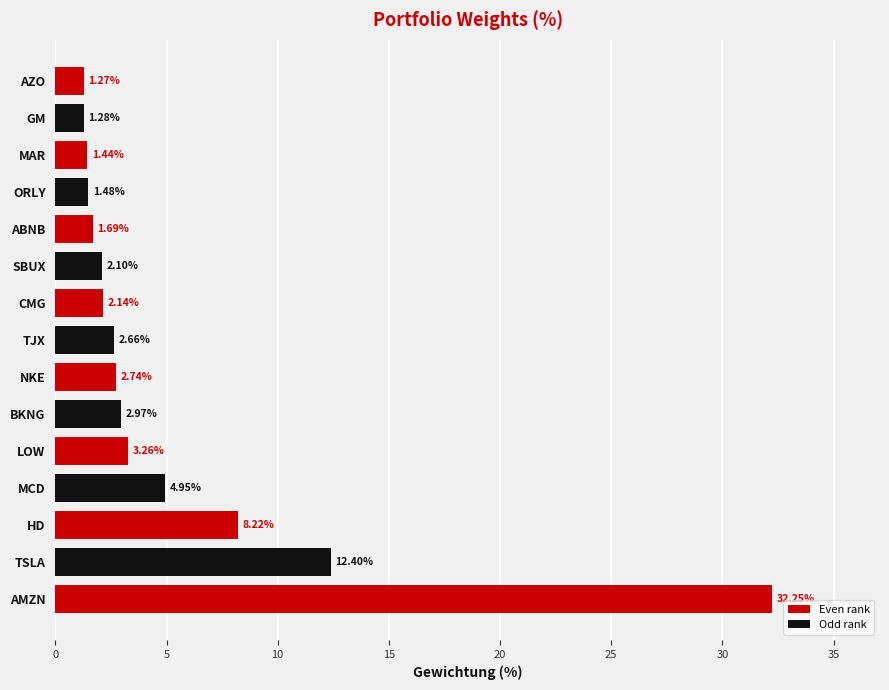

At how many categories does at least one series exceed 29?

1